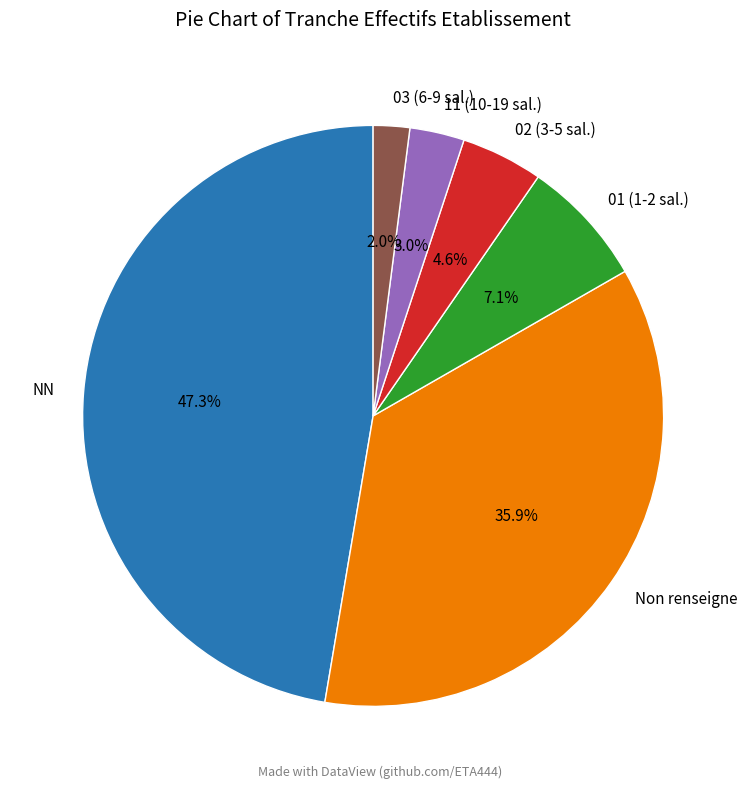

Which slice is the smallest?

03 (6-9 sal.)